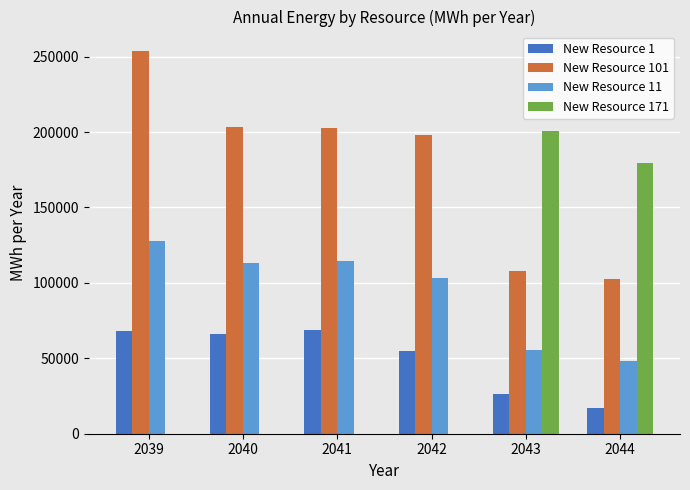

What are all the series names shown in the legend?

New Resource 1, New Resource 101, New Resource 11, New Resource 171